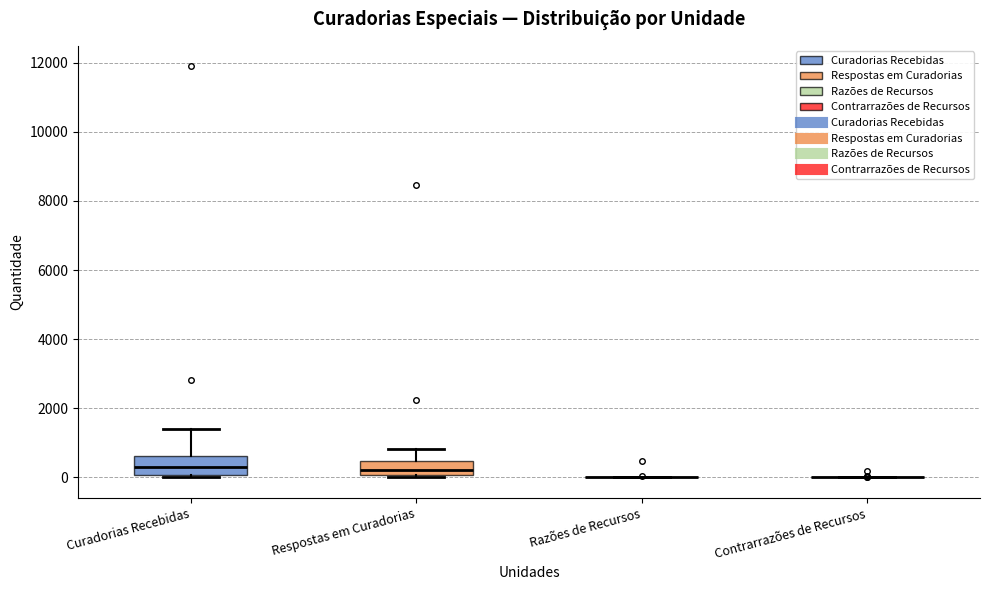

Reading left to right, read every box against the y-axis: the position of its median line, the range the box covers, and the ends of its whiskers. The values are not printed on the chart, so give them approximately, as read against the axis.

Curadorias Recebidas: median 200, box 0 to 600, whiskers 0 (just below the box's lower edge) to 1400
Respostas em Curadorias: median 200, box 0 to 400, whiskers 0 (just below the box's lower edge) to 800
Razões de Recursos: box collapsed to a line at 0, whiskers 0 to 0
Contrarrazões de Recursos: box collapsed to a line at 0, whiskers 0 to 0